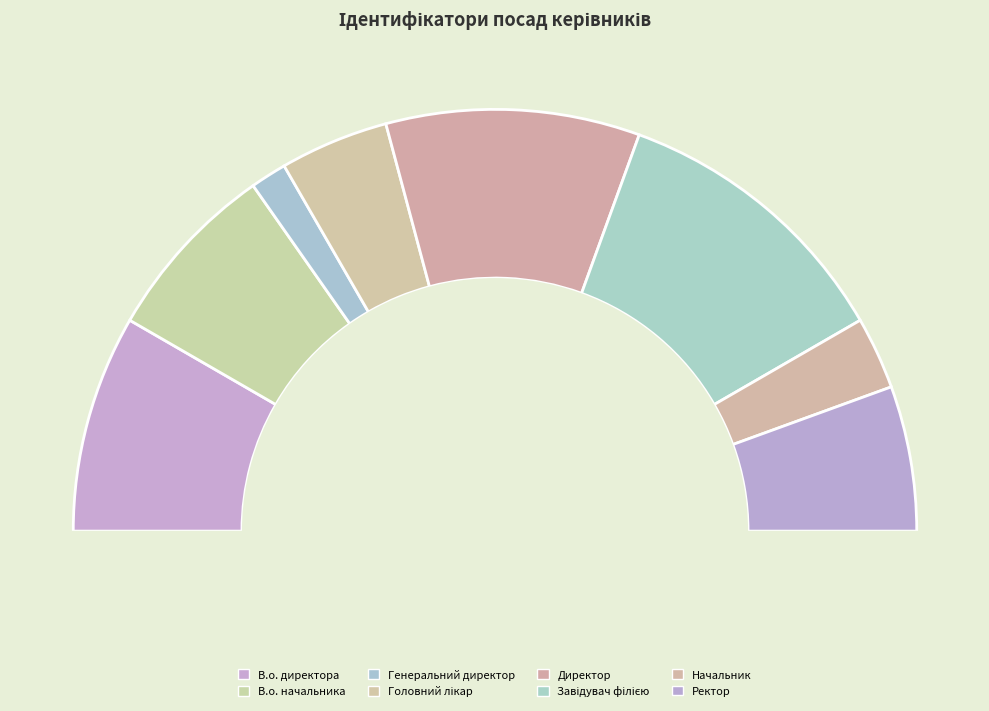

Is there any slice that represents more than half of the pie?

No